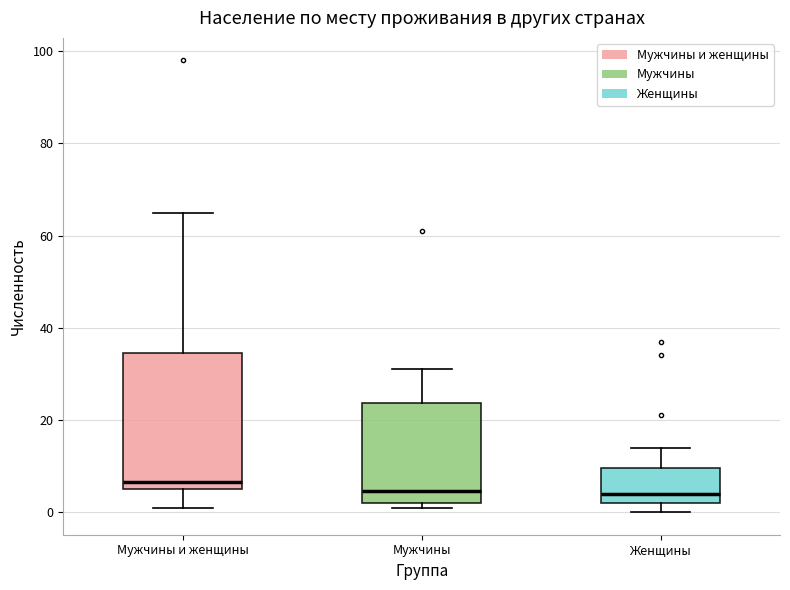

Reading left to right, read every box against the y-axis: the position of its median line, the range the box covers, and the ends of its whiskers. The values are not printed on the chart, so give them approximately, as read against the axis.

Мужчины и женщины: median 6 (just above the box's lower edge), box 6 to 34, whiskers 2 to 66
Мужчины: median 4, box 2 to 24, whiskers 2 (just below the box's lower edge) to 32
Женщины: median 4, box 2 to 10, whiskers 0 to 14